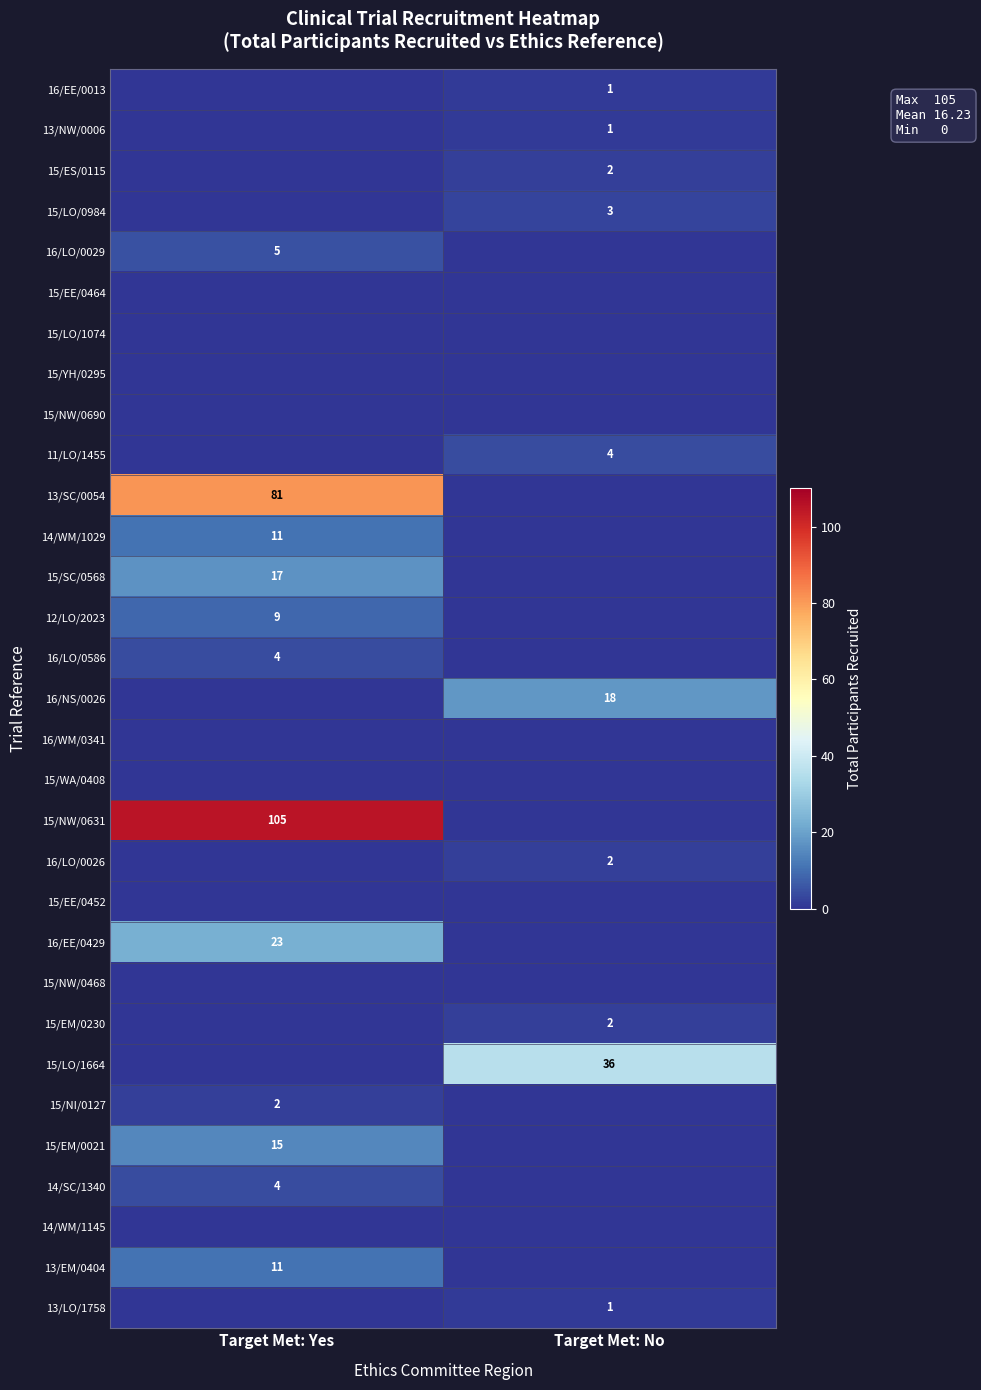

Is the value of 12/LO/2023 at Target Met: Yes greater than the value of 15/EM/0230 at Target Met: No?

Yes